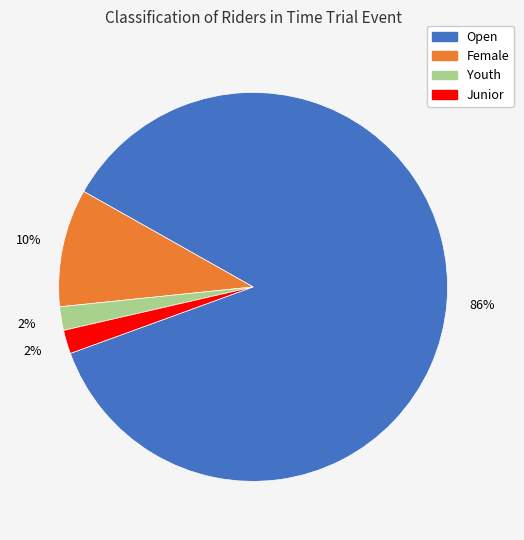

Is there any slice that represents more than half of the pie?

Yes